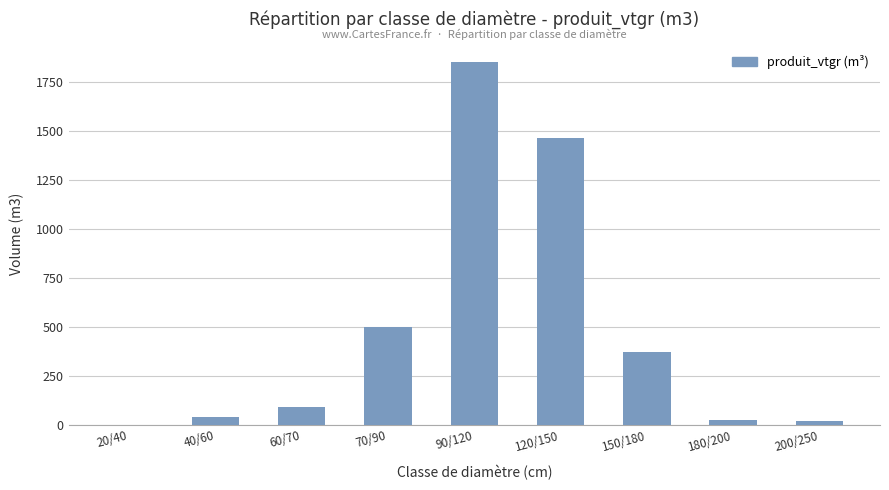

What is the greatest value displayed?

1851.2